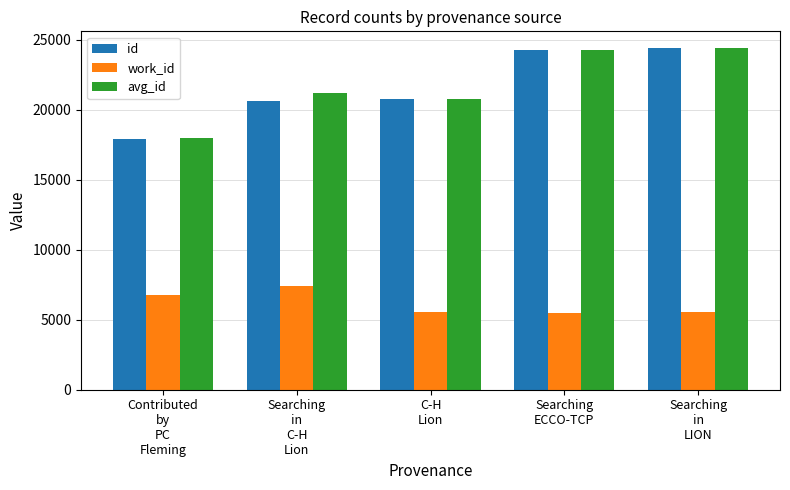

What position from the right is Searching
in
LION?

1